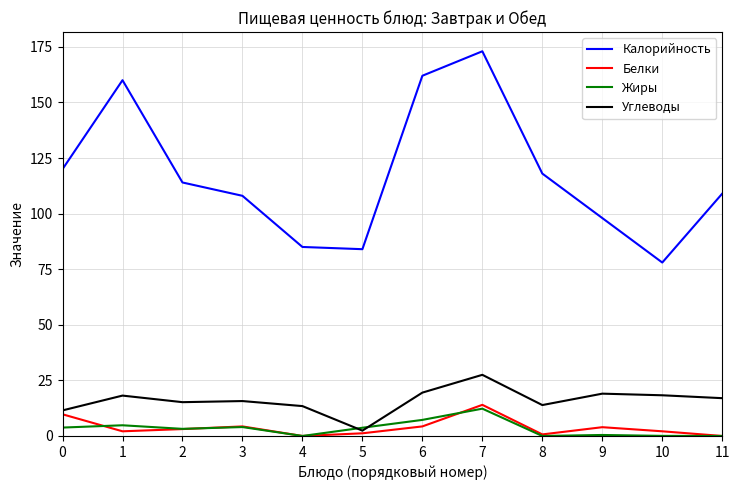

At which category does the chart reach its peak across all series?

7